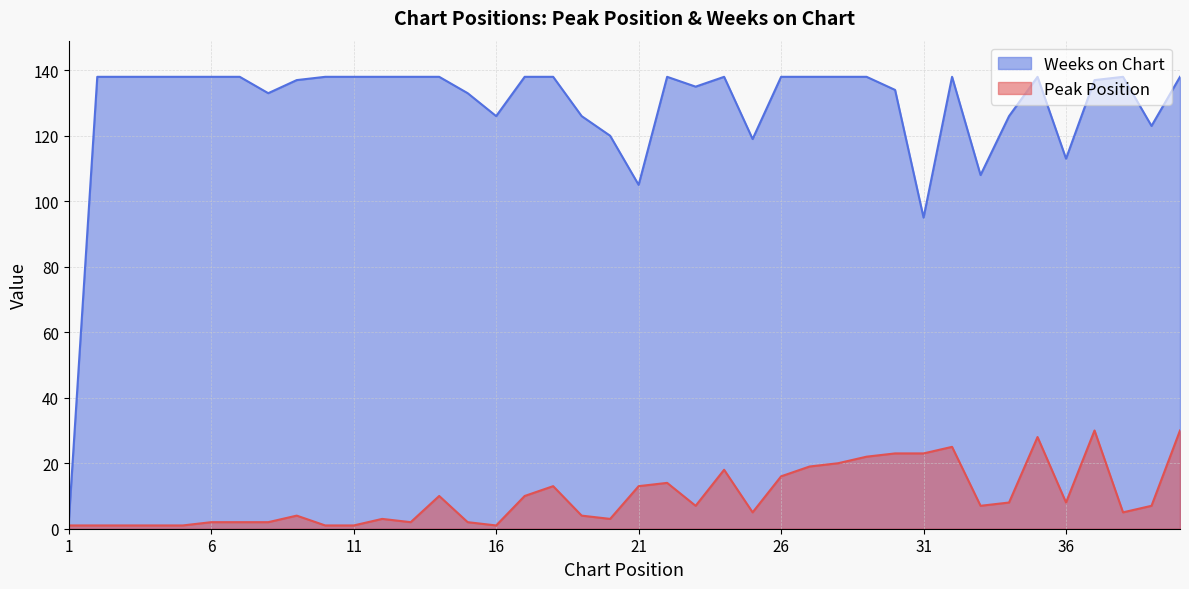

What is the total value across all series at 39?

130